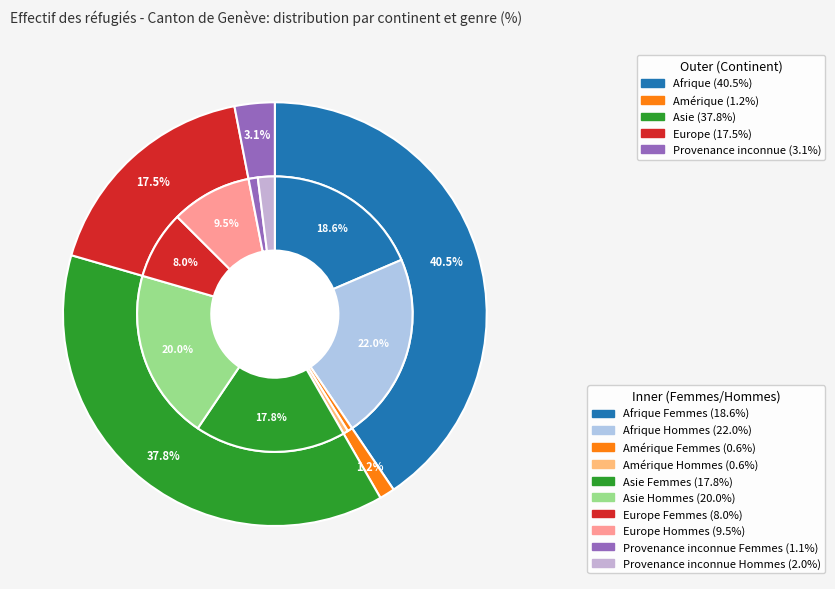

Is there a majority slice in this chart?

No